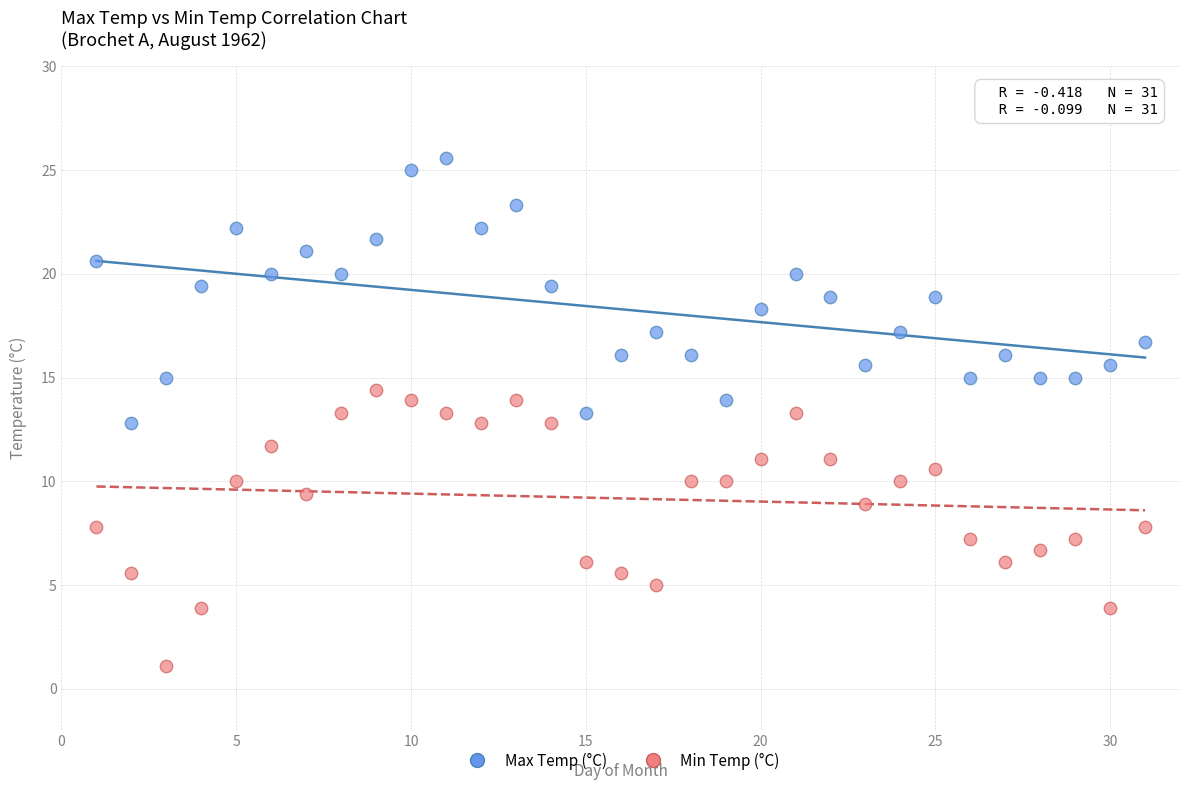

Which series reaches the maximum Y coordinate?

Max Temp (°C)